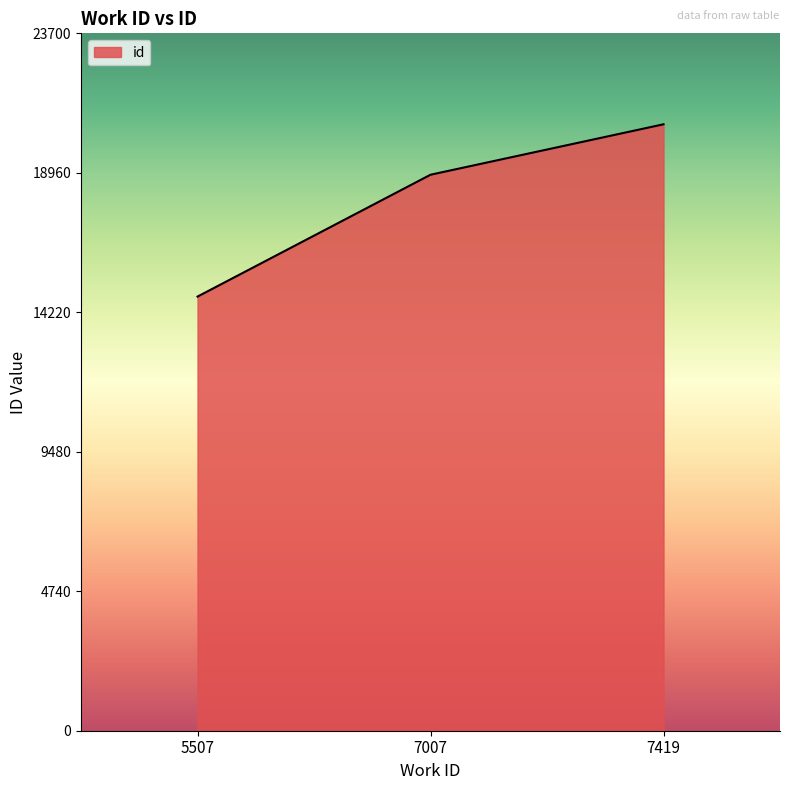

Which label corresponds to the smallest value in the chart?

5507